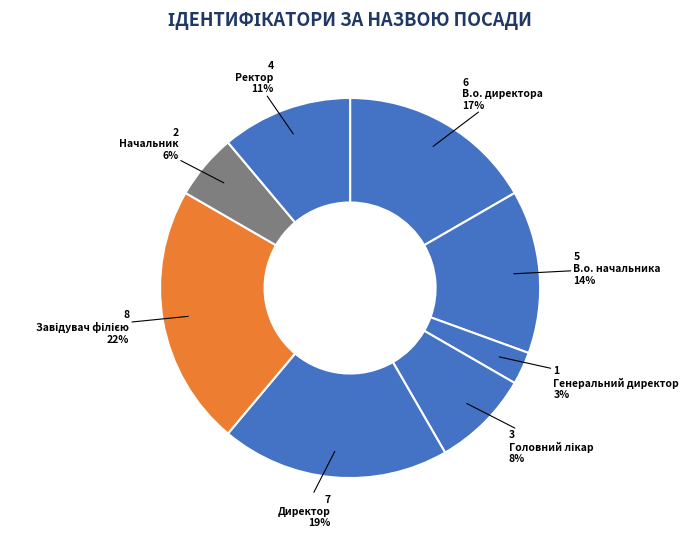

Count the number of slices in the pie.

8